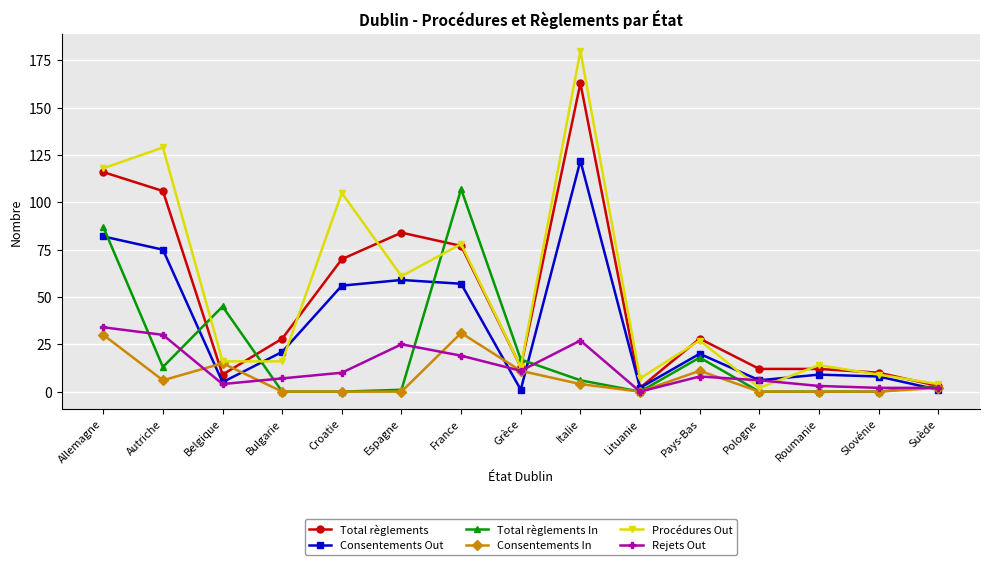

What is the difference between the highest and lowest values at Croatie?

105